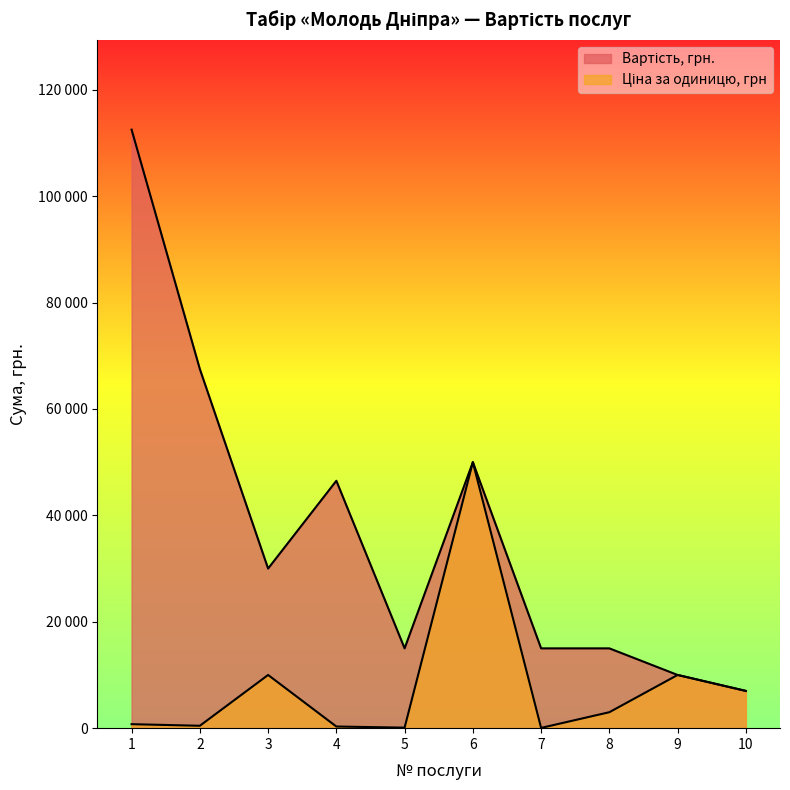

Reading left to right, what are all the values shown in this chart?

Вартість, грн.: 1=112500	2=67500	3=30000	4=46500	5=15000	6=50000	7=15000	8=15000	9=10000	10=7000
Ціна за одиницю, грн: 1=750	2=450	3=10000	4=310	5=100	6=50000	7=50	8=3000	9=10000	10=7000